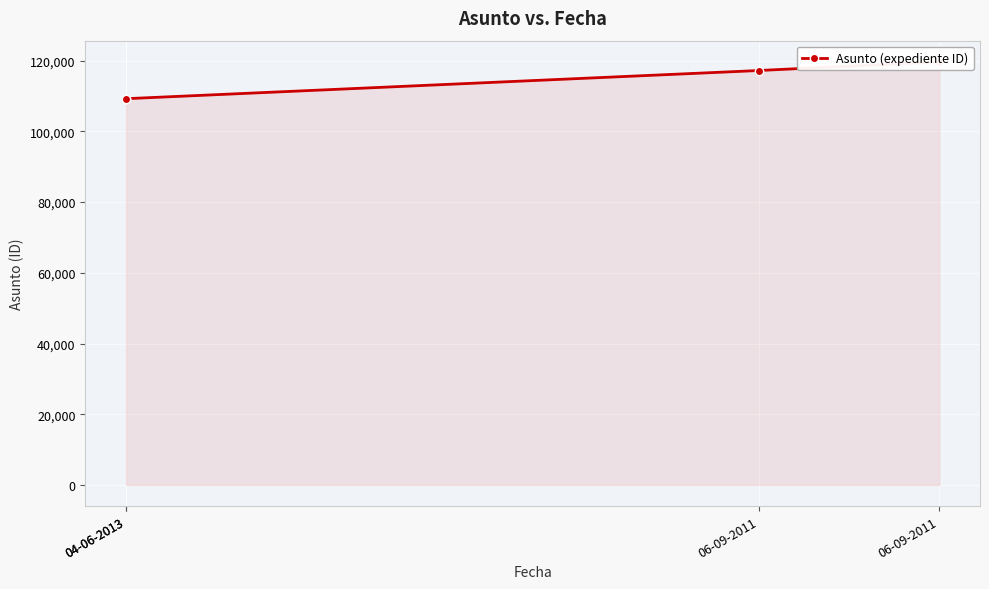

True or false: the data has more than 2 interior local peaks.

False